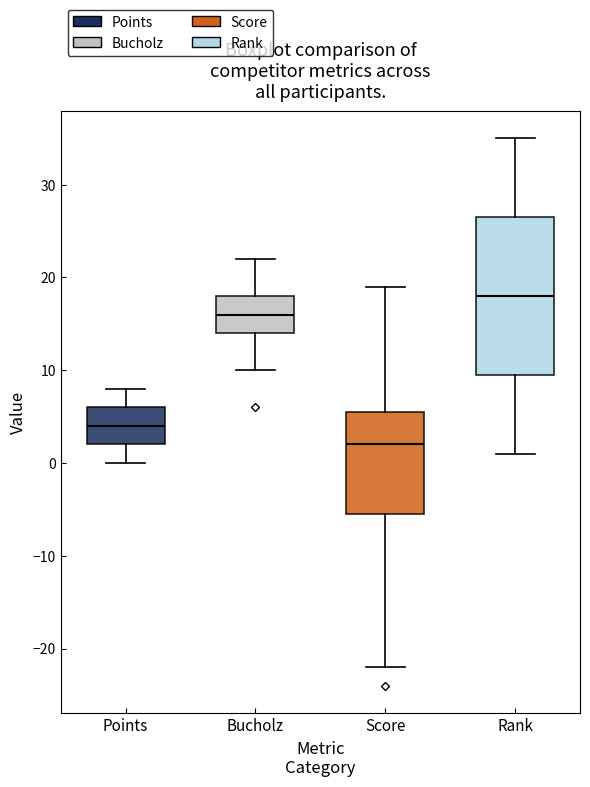

Reading left to right, transcribe this box plot: for each box, give where its median line is, the range the box spans, and where its two whiskers end, as read against the y-axis. The values are not printed on the chart, so give them approximately, as read against the axis.

Points: median 4, box 2 to 6, whiskers 0 to 8
Bucholz: median 16, box 14 to 18, whiskers 10 to 22
Score: median 2, box -5 to 6, whiskers -22 to 19
Rank: median 18, box 10 to 27, whiskers 1 to 35